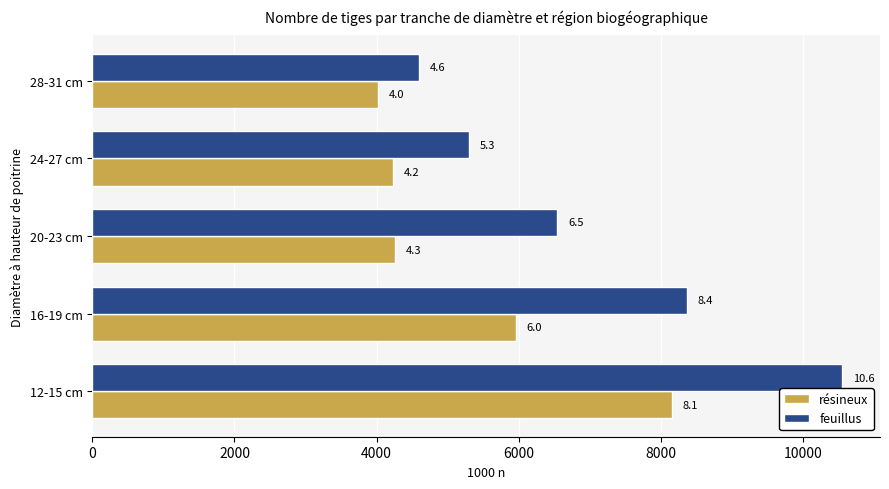

Which series has the largest total across all categories?

feuillus